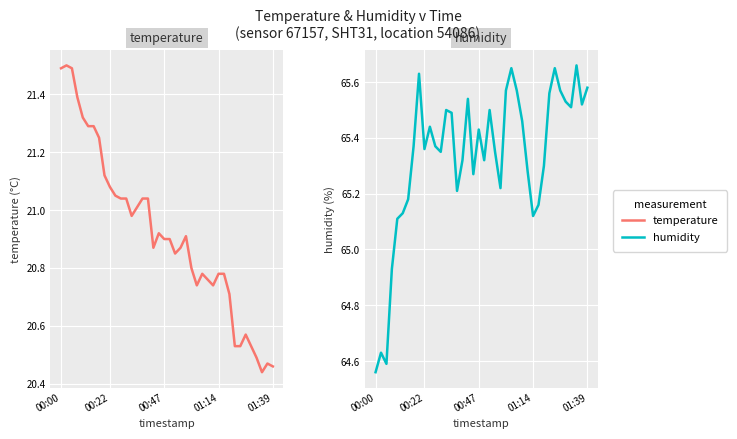

True or false: temperature and humidity cross at least once.

False